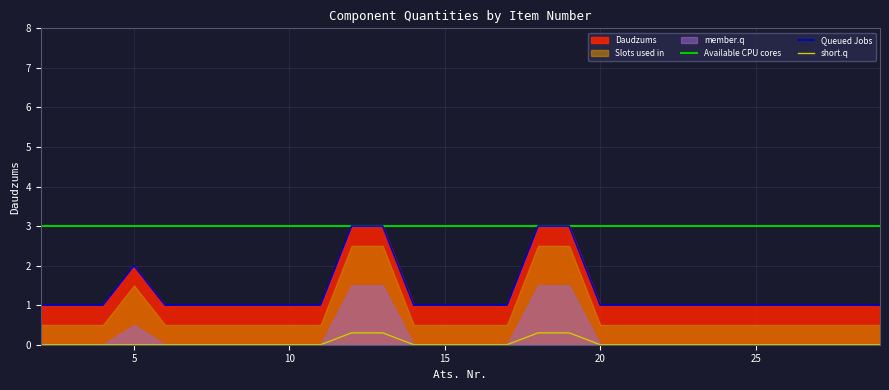

Is it true that the value at 21 is 1?

True